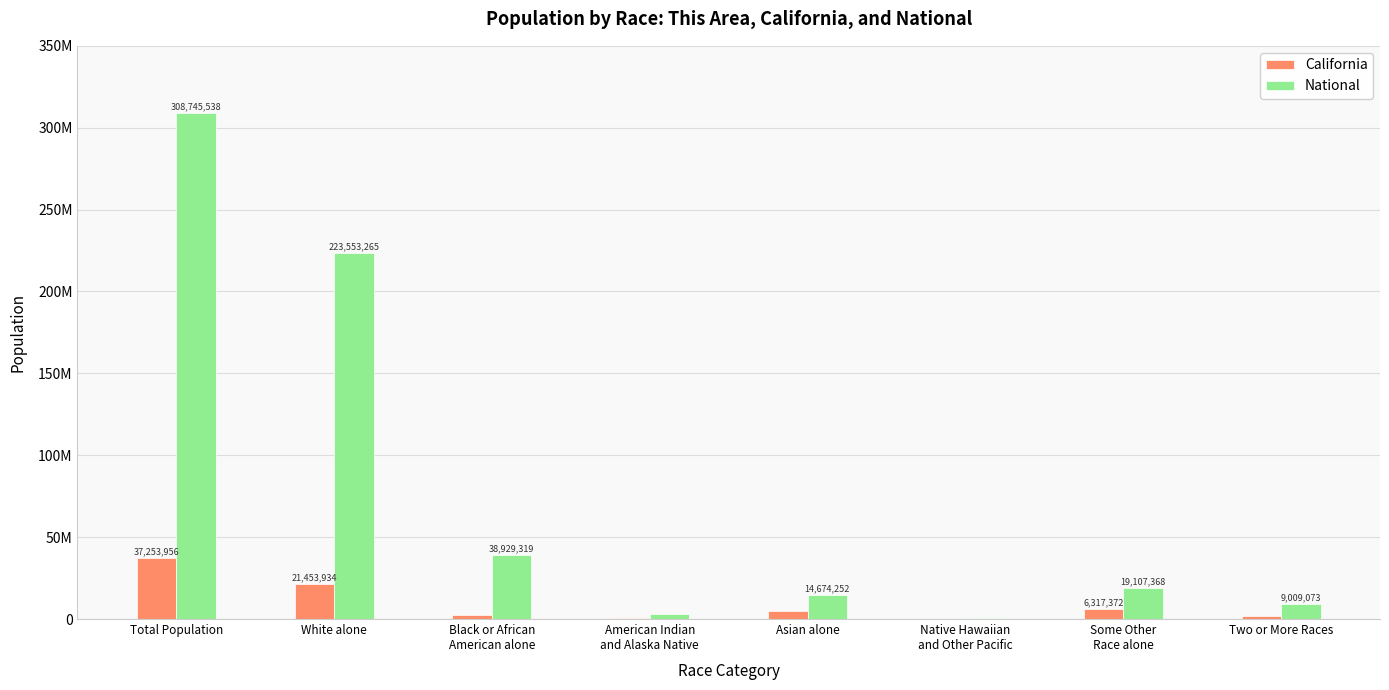

What are all the series names shown in the legend?

California, National